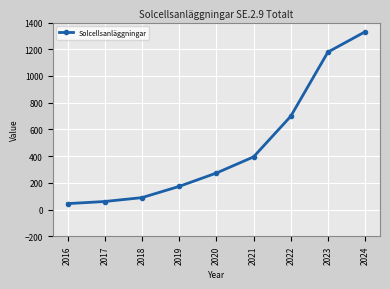

What value does the data have at 2021, to the nearest 100?

400